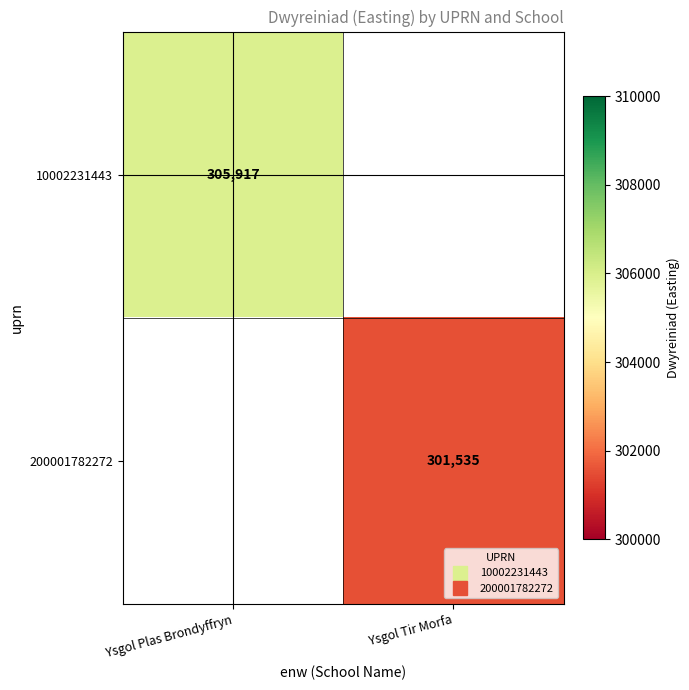

The 200001782272 series shows 301535.0 at Ysgol Tir Morfa. True or false?

True